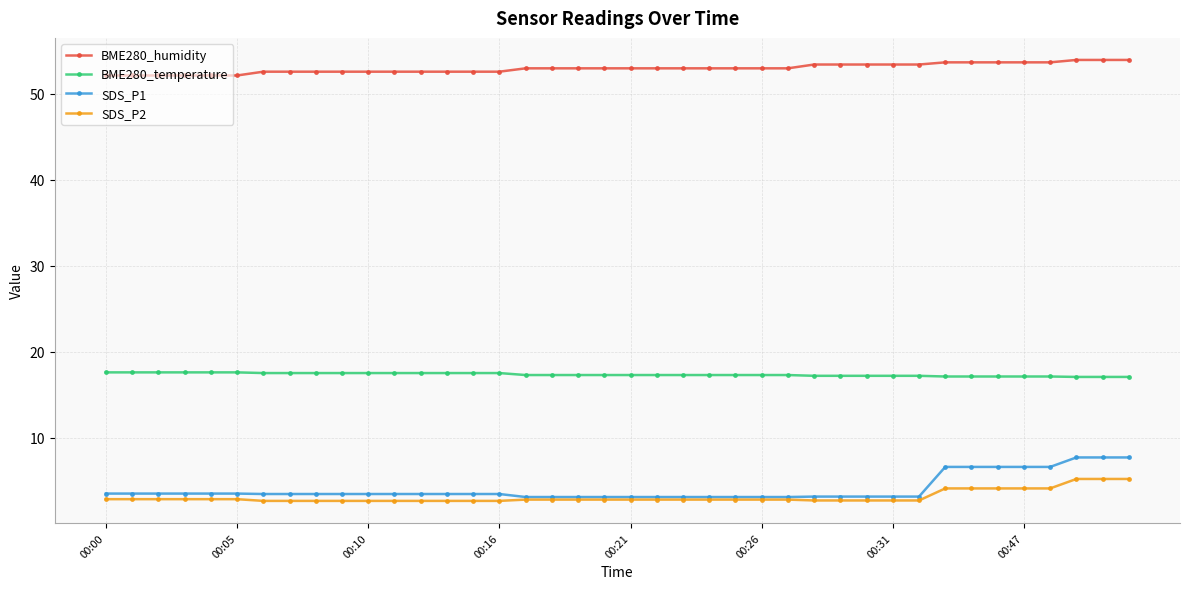

Rank the series by their maximum value, from lowest to highest.

SDS_P2, SDS_P1, BME280_temperature, BME280_humidity